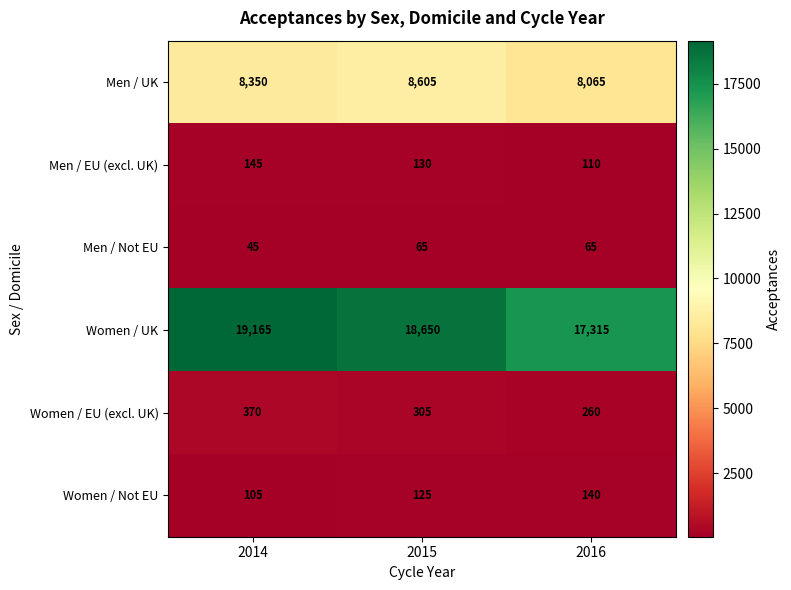

What is the maximum value shown in the chart?

19165